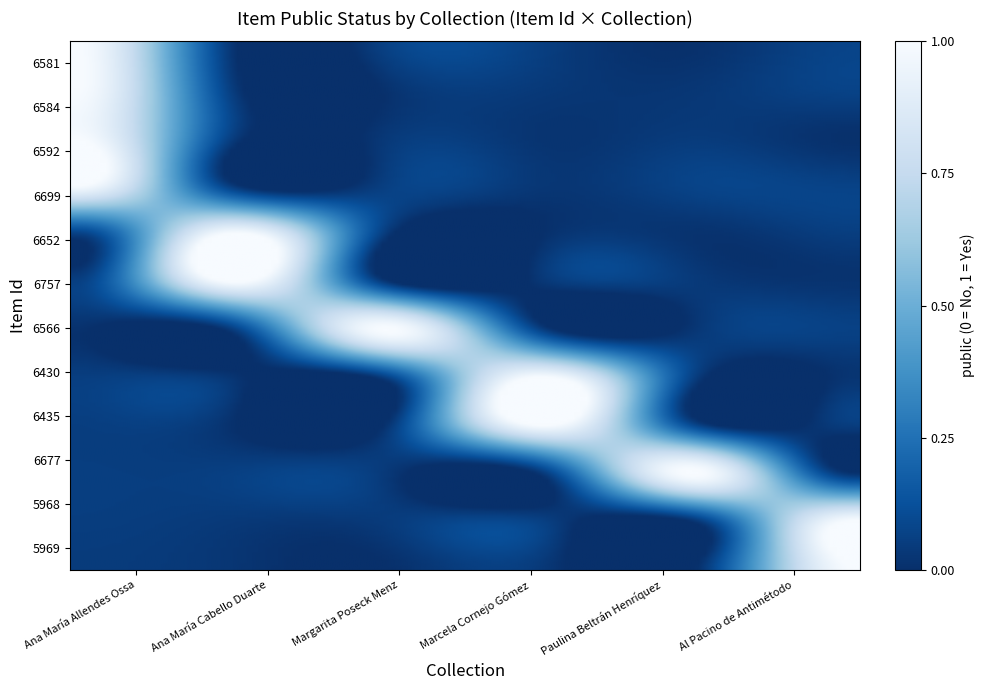

How many series are shown in this chart?

12